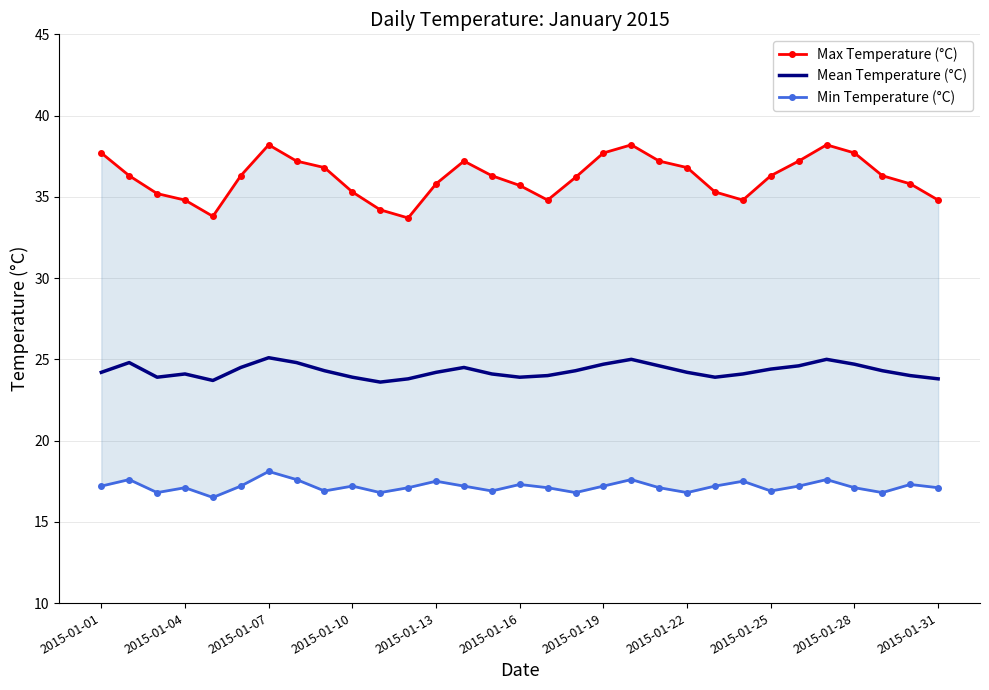

Reading left to right, extract all data points from this chart.

Max Temperature (°C): 37.7	36.3	35.2	34.8	33.8	36.3	38.2	37.2	36.8	35.3	34.2	33.7	35.8	37.2	36.3	35.7	34.8	36.2	37.7	38.2	37.2	36.8	35.3	34.8	36.3	37.2	38.2	37.7	36.3	35.8	34.8
Mean Temperature (°C): 24.2	24.8	23.9	24.1	23.7	24.5	25.1	24.8	24.3	23.9	23.6	23.8	24.2	24.5	24.1	23.9	24.0	24.3	24.7	25.0	24.6	24.2	23.9	24.1	24.4	24.6	25.0	24.7	24.3	24.0	23.8
Min Temperature (°C): 17.2	17.6	16.8	17.1	16.5	17.2	18.1	17.6	16.9	17.2	16.8	17.1	17.5	17.2	16.9	17.3	17.1	16.8	17.2	17.6	17.1	16.8	17.2	17.5	16.9	17.2	17.6	17.1	16.8	17.3	17.1